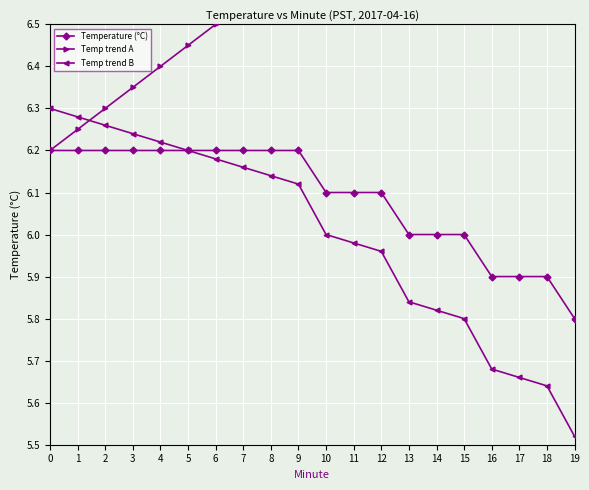

What are all the series names shown in the legend?

Temperature (°C), Temp trend A, Temp trend B